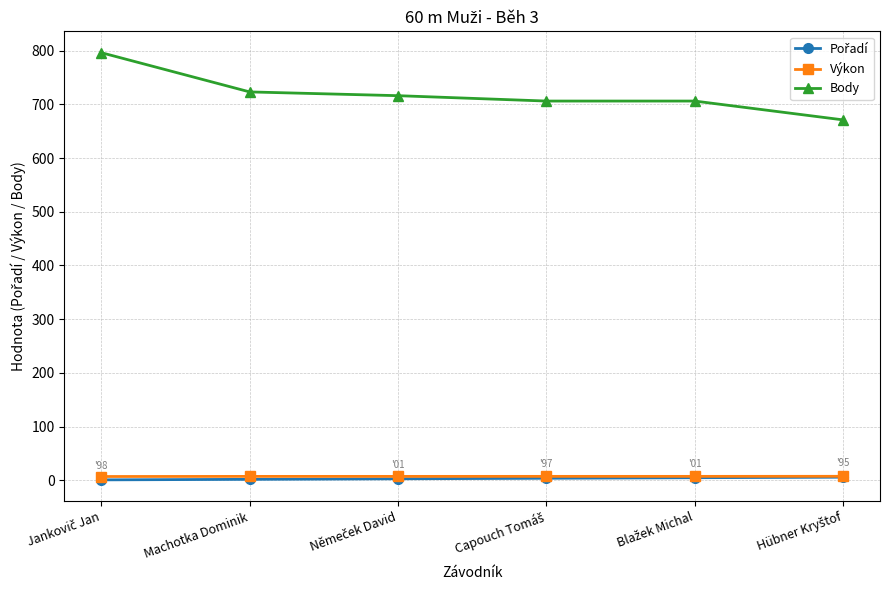

Which series has the widest spread of values?

Body